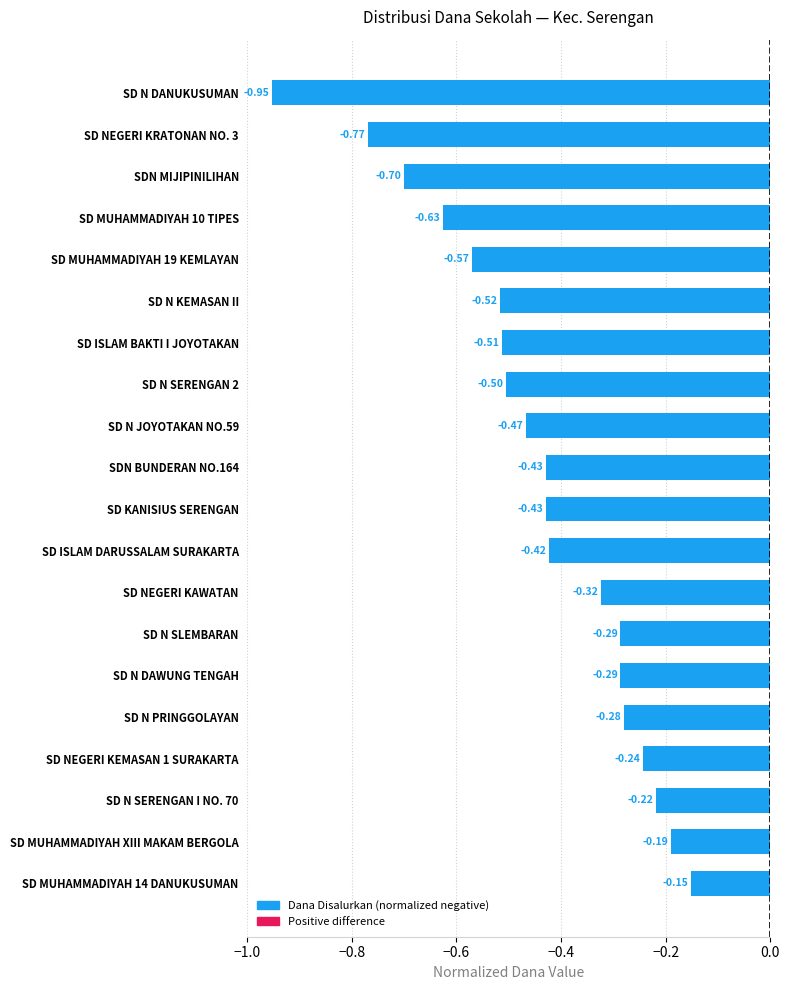

What is the label of the 9th bar from the bottom?

SD ISLAM DARUSSALAM SURAKARTA